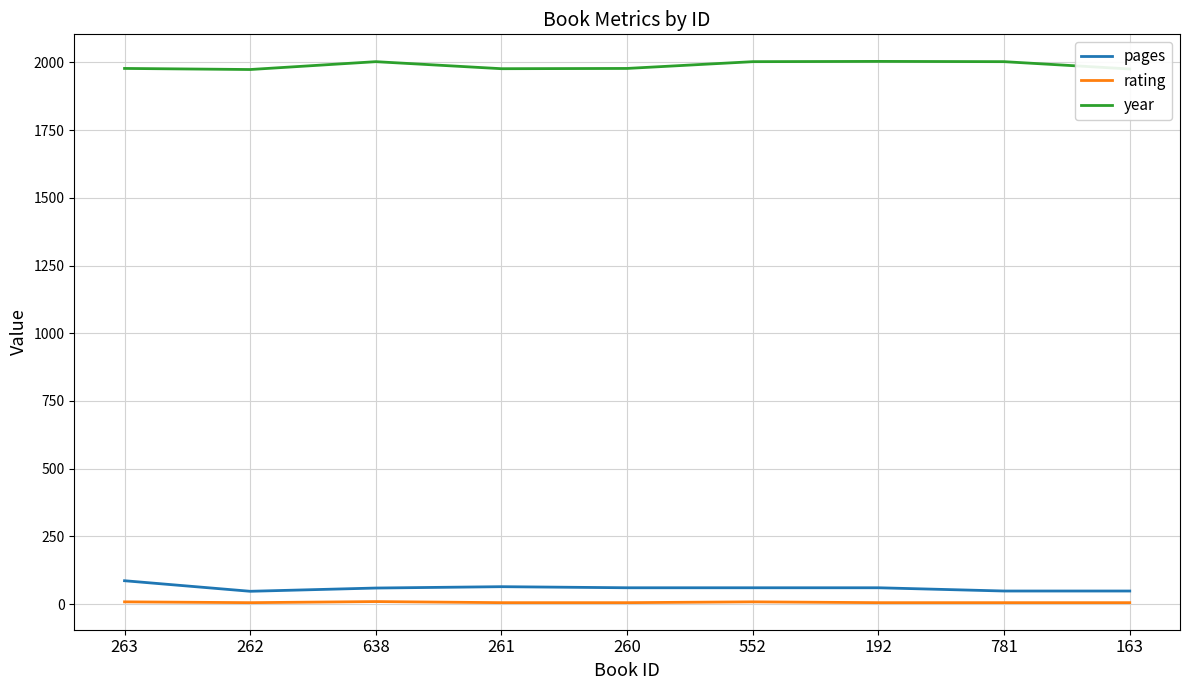

What is the difference between the highest and lowest values at 262?

1969